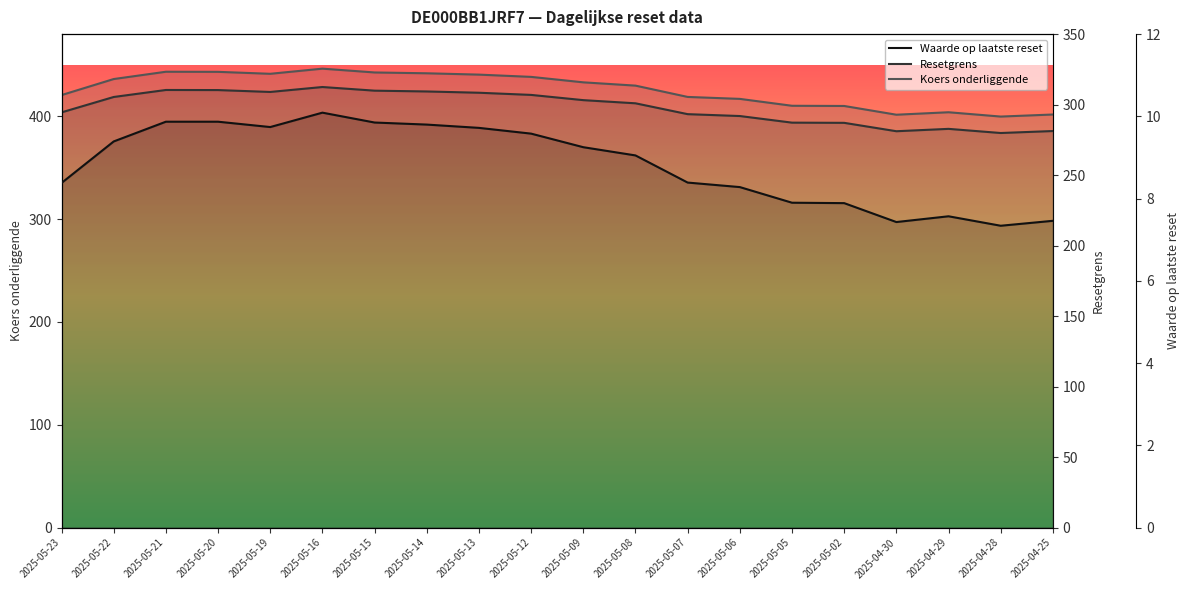

List the labels in order of Waarde op laatste reset value, smallest first.

2025-04-28, 2025-04-30, 2025-04-25, 2025-04-29, 2025-05-02, 2025-05-05, 2025-05-06, 2025-05-23, 2025-05-07, 2025-05-08, 2025-05-09, 2025-05-22, 2025-05-12, 2025-05-13, 2025-05-19, 2025-05-14, 2025-05-15, 2025-05-21, 2025-05-20, 2025-05-16